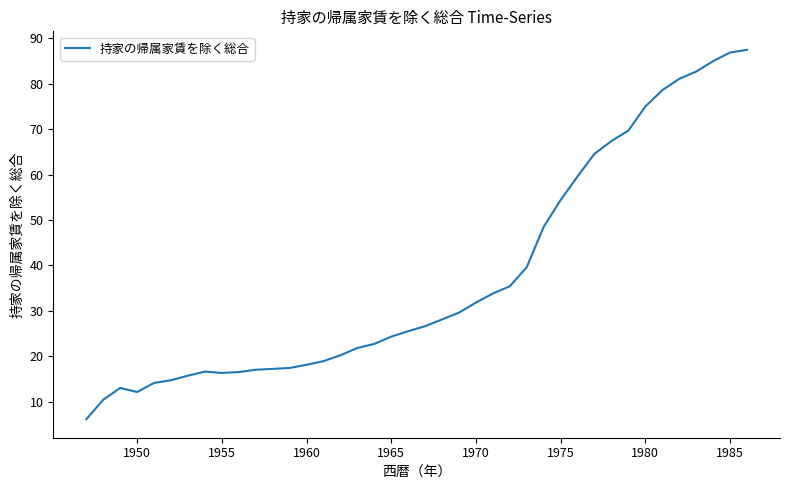

What is the greatest value displayed?

87.5